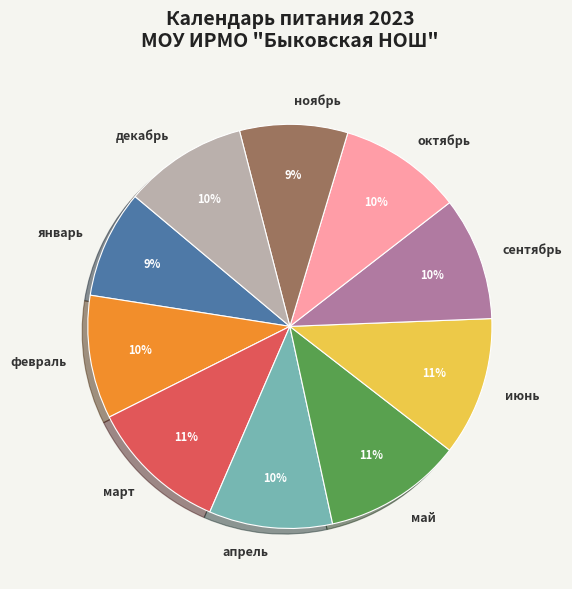

Does июнь account for over 50% of the chart?

No